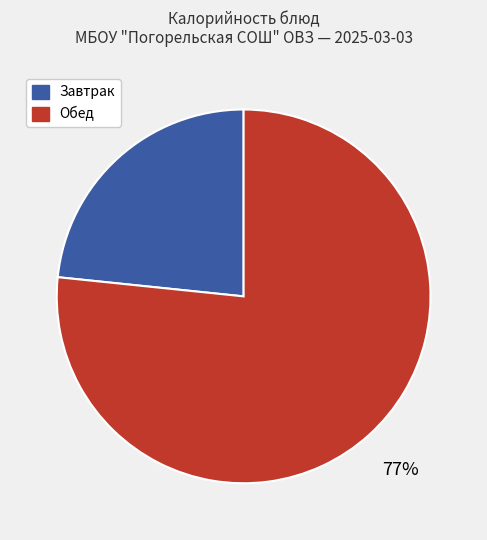

Is there any slice that represents more than half of the pie?

Yes